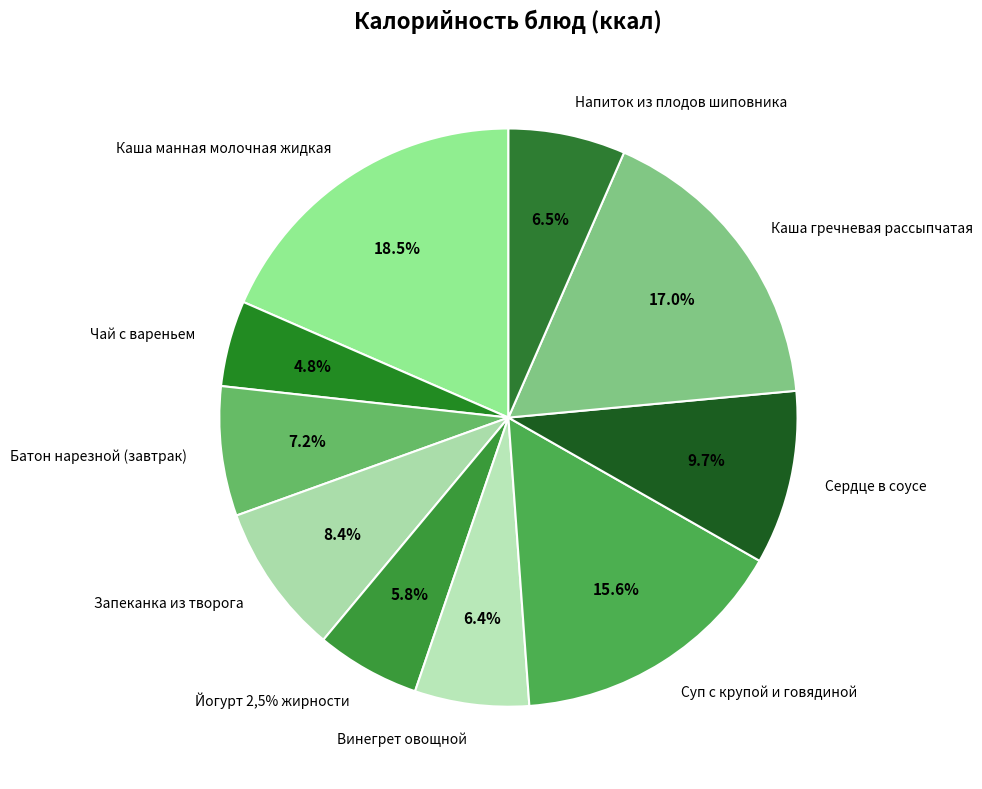

What is the ratio of the value at Каша манная молочная жидкая to the value at Суп с крупой и говядиной?

1.2